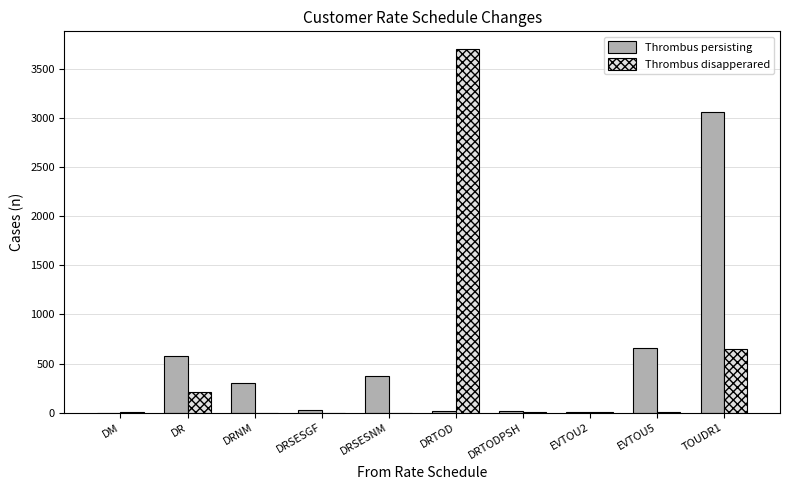

Which category has the highest value in the Thrombus persisting series?

TOUDR1